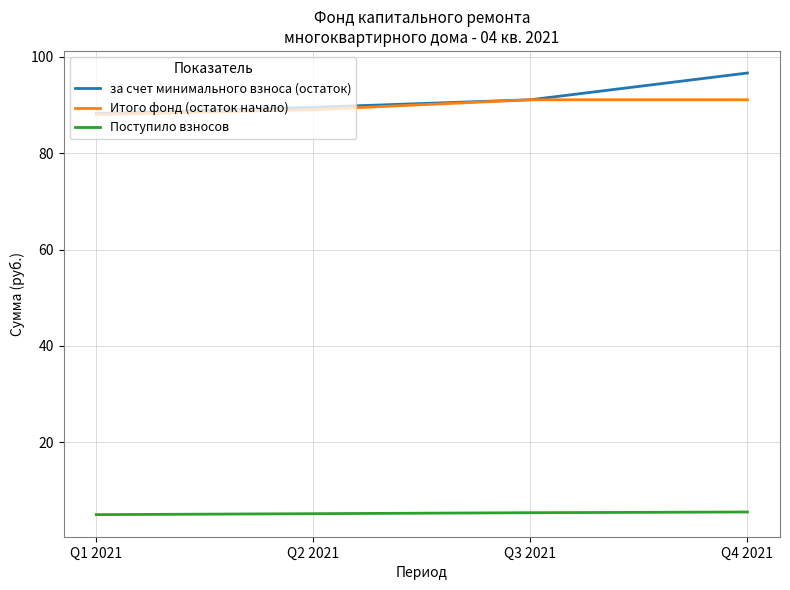

List the series in order of their peak value, highest first.

за счет минимального взноса (остаток), Итого фонд (остаток начало), Поступило взносов